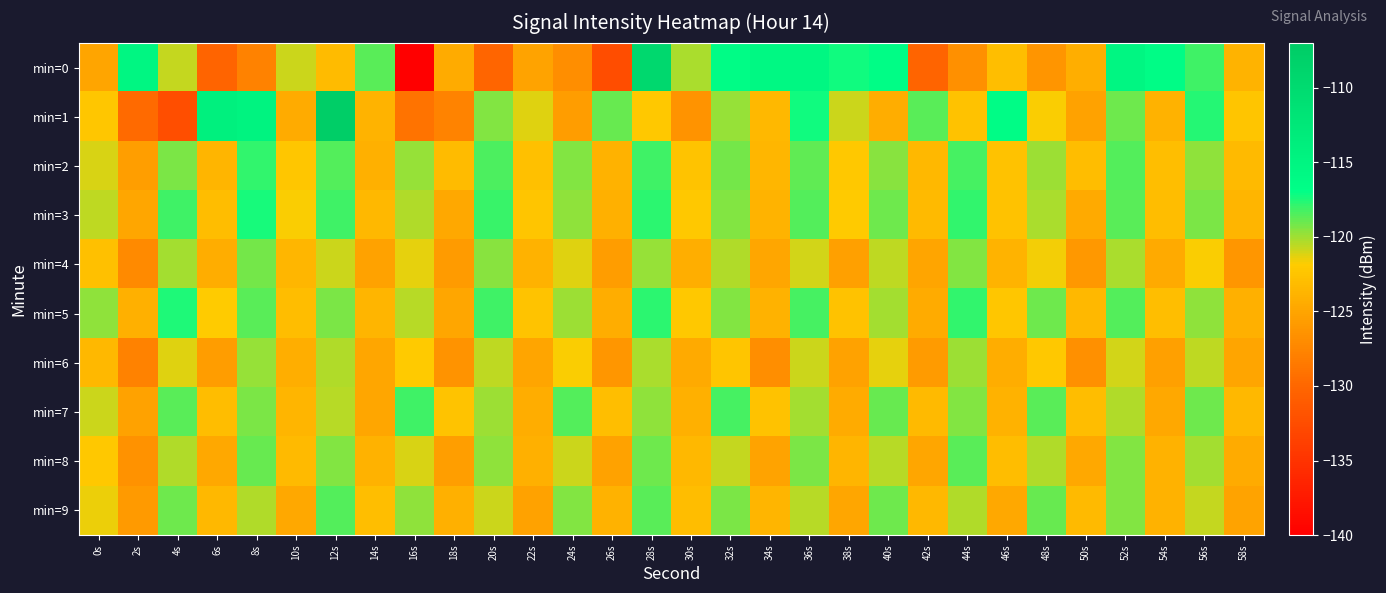

Reading right to left, what are all the values shown in this chart?

min=0: 58s=-123.9	56s=-118.2	54s=-116.3	52s=-115.4	50s=-124.2	48s=-126.3	46s=-122.9	44s=-126.7	42s=-130.3	40s=-116.6	38s=-117.2	36s=-115.5	34s=-115.5	32s=-116.3	30s=-120.2	28s=-109.4	26s=-132.4	24s=-126.8	22s=-125.1	20s=-130.1	18s=-124.4	16s=-139.9	14s=-118.7	12s=-123.2	10s=-120.8	8s=-127.8	6s=-130.2	4s=-120.8	2s=-115.3	0s=-124.9
min=1: 58s=-122.4	56s=-117.6	54s=-123.9	52s=-119.1	50s=-125.2	48s=-121.8	46s=-116.4	44s=-122.6	42s=-118.7	40s=-124.3	38s=-120.9	36s=-117.2	34s=-123.5	32s=-119.8	30s=-126.4	28s=-122.1	26s=-118.9	24s=-125.6	22s=-121.3	20s=-119.5	18s=-127.6	16s=-129.0	14s=-123.9	12s=-107.4	10s=-124.5	8s=-114.7	6s=-114.0	4s=-132.3	2s=-129.8	0s=-122.2
min=2: 58s=-123.3	56s=-119.7	54s=-122.9	52s=-118.5	50s=-123.1	48s=-119.9	46s=-122.7	44s=-118.3	42s=-123.4	40s=-119.6	38s=-122.2	36s=-118.8	34s=-123.6	32s=-119.2	30s=-122.5	28s=-118.1	26s=-123.9	24s=-119.5	22s=-122.8	20s=-118.4	18s=-123.2	16s=-119.8	14s=-124.1	12s=-118.6	10s=-122.3	8s=-117.9	6s=-123.7	4s=-119.3	2s=-125.5	0s=-121.1
min=3: 58s=-123.7	56s=-119.3	54s=-123.1	52s=-118.7	50s=-124.6	48s=-120.2	46s=-122.6	44s=-117.9	42s=-123.3	40s=-119.1	38s=-122.0	36s=-118.6	34s=-123.8	32s=-119.4	30s=-122.2	28s=-117.8	26s=-124.1	24s=-119.7	22s=-122.4	20s=-118.0	18s=-124.7	16s=-120.3	14s=-123.5	12s=-118.1	10s=-121.8	8s=-117.4	6s=-123.0	4s=-118.2	2s=-124.9	0s=-120.6
min=4: 58s=-126.2	56s=-121.8	54s=-124.6	52s=-120.2	50s=-126.0	48s=-121.6	46s=-123.8	44s=-119.4	42s=-125.0	40s=-120.6	38s=-125.4	36s=-121.0	34s=-124.8	32s=-120.4	30s=-124.2	28s=-119.8	26s=-125.6	24s=-121.2	22s=-124.0	20s=-119.6	18s=-125.8	16s=-121.4	14s=-125.2	12s=-120.8	10s=-123.6	8s=-119.2	6s=-124.4	4s=-120.1	2s=-127.2	0s=-122.8
min=5: 58s=-124.1	56s=-119.7	54s=-122.9	52s=-118.5	50s=-123.5	48s=-119.1	46s=-122.3	44s=-117.9	42s=-124.5	40s=-120.1	38s=-122.7	36s=-118.3	34s=-123.9	32s=-119.5	30s=-122.1	28s=-117.7	26s=-124.3	24s=-119.9	22s=-122.5	20s=-118.1	18s=-124.9	16s=-120.5	14s=-123.7	12s=-119.3	10s=-123.1	8s=-118.7	6s=-121.9	4s=-117.5	2s=-124.1	0s=-119.7
min=6: 58s=-125.0	56s=-120.6	54s=-125.4	52s=-121.0	50s=-126.6	48s=-122.2	46s=-124.4	44s=-120.0	42s=-125.8	40s=-121.4	38s=-125.2	36s=-120.8	34s=-126.8	32s=-122.4	30s=-124.6	28s=-120.2	26s=-126.2	24s=-121.8	22s=-125.0	20s=-120.6	18s=-126.4	16s=-122.0	14s=-124.8	12s=-120.4	10s=-124.2	8s=-119.8	6s=-125.6	4s=-121.2	2s=-127.8	0s=-123.4
min=7: 58s=-123.5	56s=-119.1	54s=-124.7	52s=-120.3	50s=-123.1	48s=-118.7	46s=-123.9	44s=-119.5	42s=-123.3	40s=-118.9	38s=-124.5	36s=-120.1	34s=-122.7	32s=-118.3	30s=-124.1	28s=-119.7	26s=-122.9	24s=-118.5	22s=-124.3	20s=-119.9	18s=-122.5	16s=-118.1	14s=-124.9	12s=-120.5	10s=-123.7	8s=-119.3	6s=-123.1	4s=-118.7	2s=-125.3	0s=-120.9
min=8: 58s=-124.5	56s=-120.1	54s=-123.9	52s=-119.5	50s=-124.7	48s=-120.3	46s=-123.1	44s=-118.7	42s=-124.9	40s=-120.5	38s=-123.7	36s=-119.3	34s=-125.1	32s=-120.7	30s=-123.5	28s=-119.1	26s=-125.3	24s=-120.9	22s=-124.1	20s=-119.7	18s=-125.5	16s=-121.1	14s=-123.9	12s=-119.5	10s=-123.3	8s=-118.9	6s=-124.7	4s=-120.3	2s=-126.5	0s=-122.1
min=9: 58s=-125.1	56s=-120.7	54s=-123.9	52s=-119.5	50s=-123.3	48s=-118.9	46s=-124.7	44s=-120.3	42s=-123.5	40s=-119.1	38s=-124.9	36s=-120.5	34s=-123.7	32s=-119.3	30s=-123.1	28s=-118.7	26s=-123.9	24s=-119.5	22s=-125.3	20s=-120.9	18s=-124.1	16s=-119.7	14s=-122.9	12s=-118.5	10s=-124.7	8s=-120.3	6s=-123.5	4s=-119.1	2s=-125.9	0s=-121.5